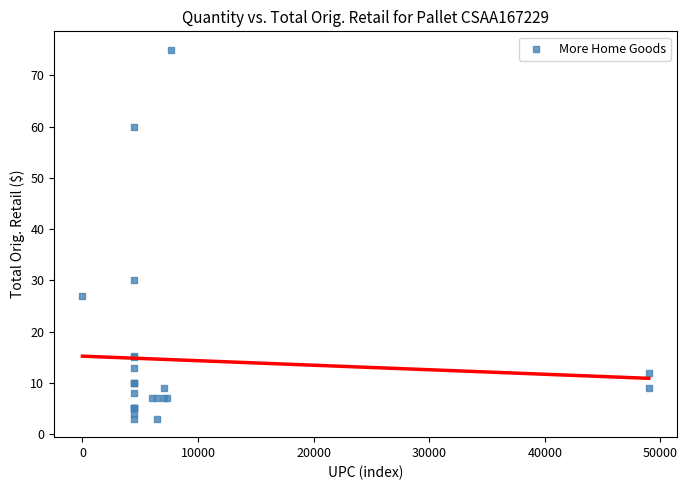

What Y value in the scatter plot is closest to 38?

30.0